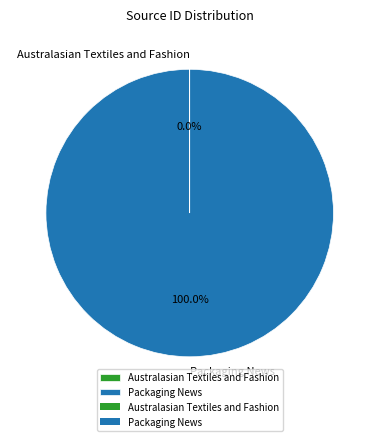

Which category has the biggest portion of the pie?

Packaging News